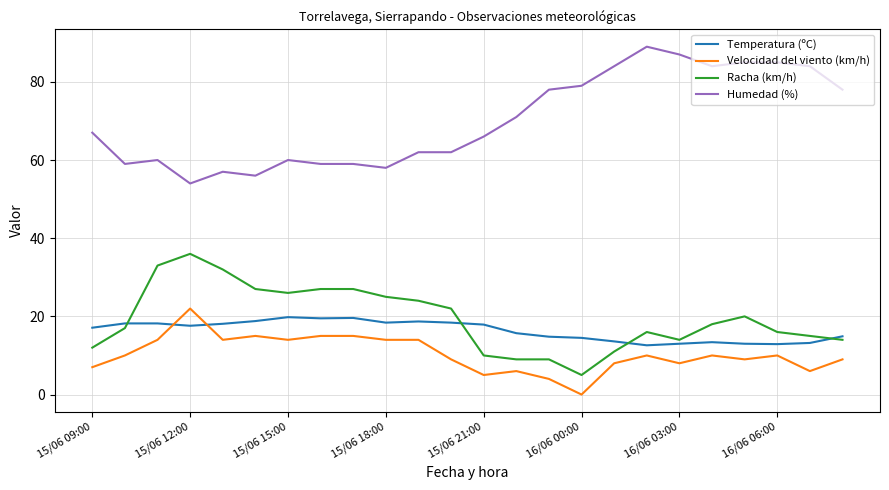

How many series are shown in this chart?

4